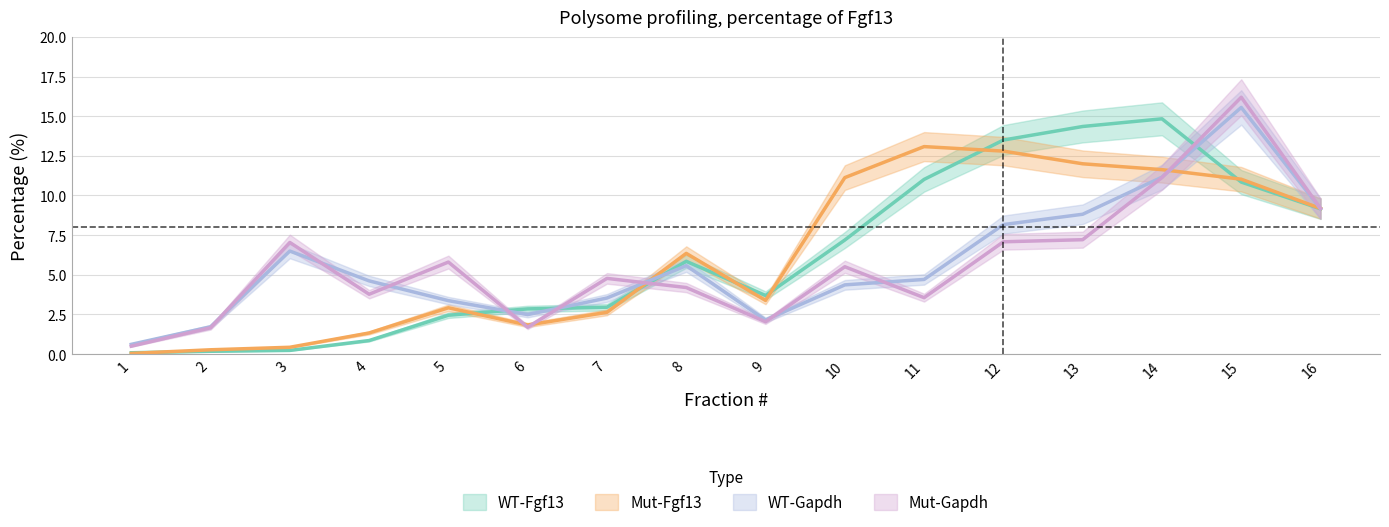

Reading left to right, extract all data points from this chart.

WT-Fgf13: 0.1	0.2	0.2	0.9	2.4	2.8	3.0	5.8	3.7	7.2	11.0	13.5	14.4	14.8	10.8	9.2
Mut-Fgf13: 0.0	0.3	0.4	1.3	2.9	1.8	2.6	6.3	3.4	11.1	13.1	12.8	12.0	11.6	11.0	9.2
WT-Gapdh: 0.6	1.7	6.5	4.6	3.4	2.5	3.5	5.6	2.1	4.4	4.7	8.2	8.8	11.2	15.6	9.2
Mut-Gapdh: 0.5	1.7	7.0	3.8	5.8	1.7	4.8	4.2	2.0	5.5	3.6	7.1	7.2	11.1	16.2	9.2